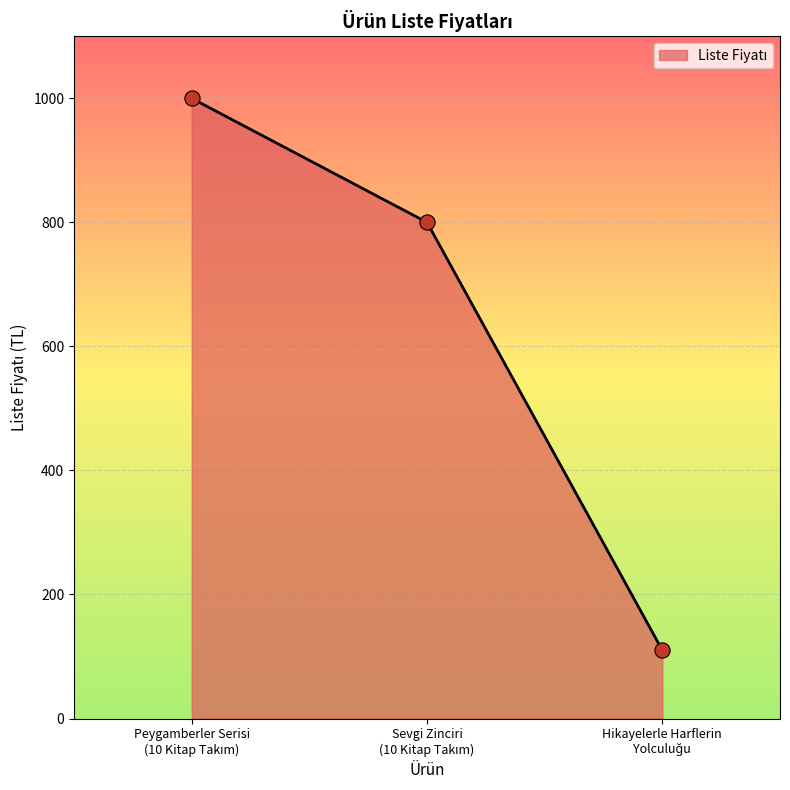

What is the sum of all values?

1910